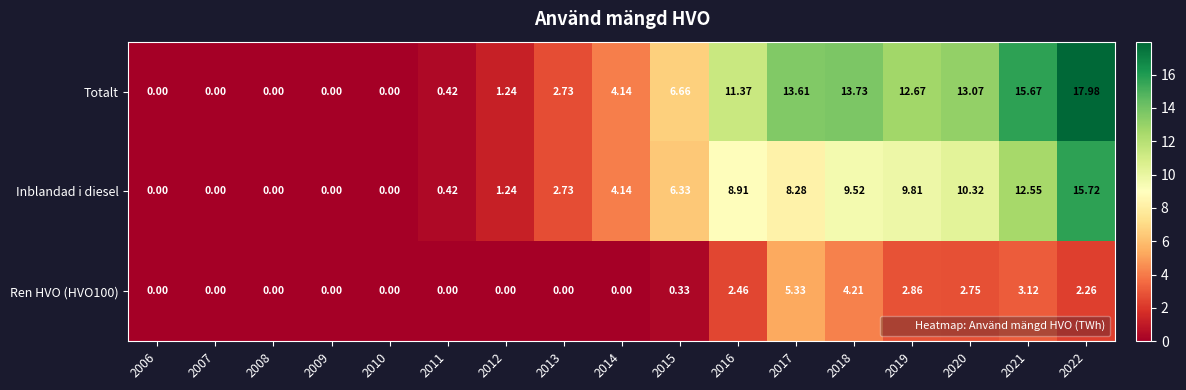

Which series has the largest total across all categories?

Totalt